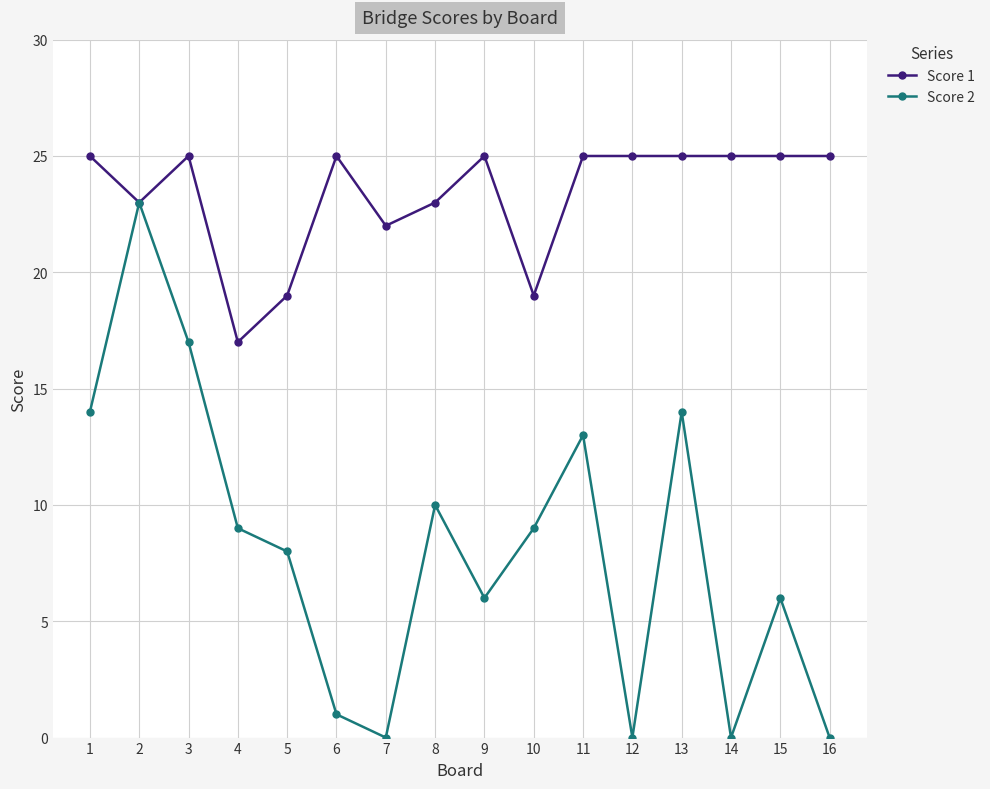

Reading left to right, transcribe all the data shown in this chart.

Score 1: 1=25	2=23	3=25	4=17	5=19	6=25	7=22	8=23	9=25	10=19	11=25	12=25	13=25	14=25	15=25	16=25
Score 2: 1=14	2=23	3=17	4=9	5=8	6=1	7=0	8=10	9=6	10=9	11=13	12=0	13=14	14=0	15=6	16=0